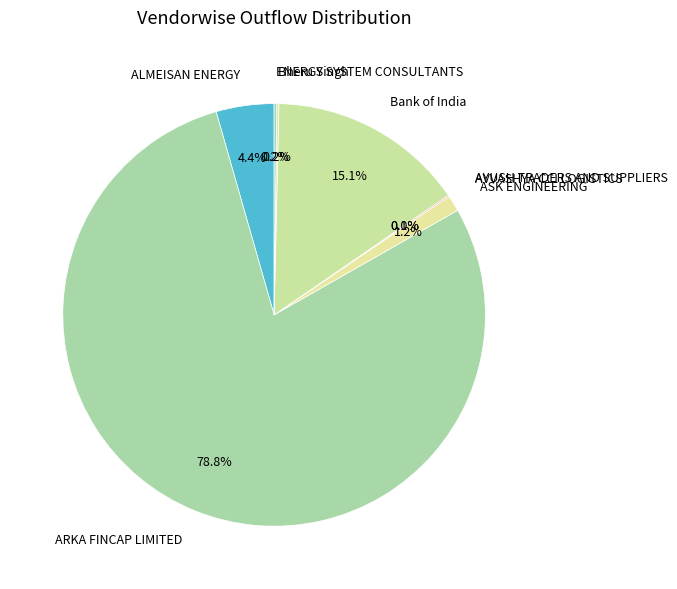

To the nearest percent, what is the average slice percentage?

12%